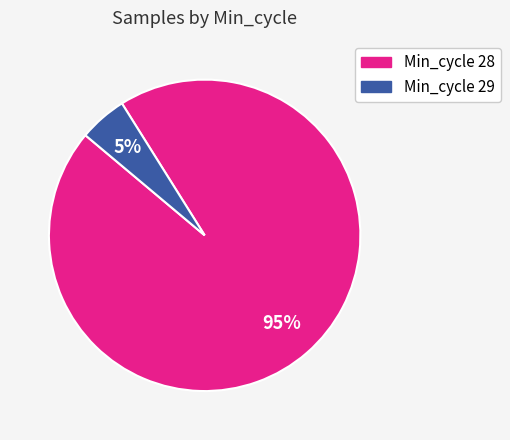

How many slices are in this pie chart?

2